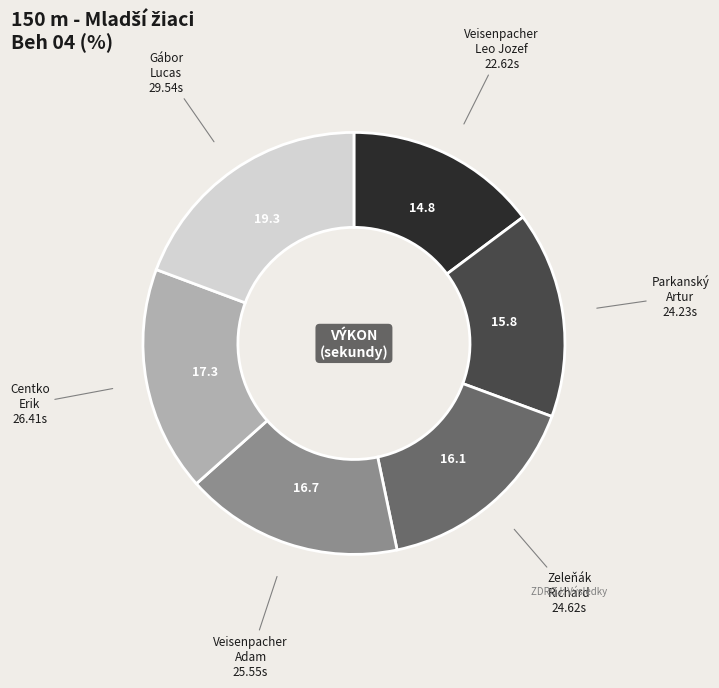

How many segments does this pie chart have?

6